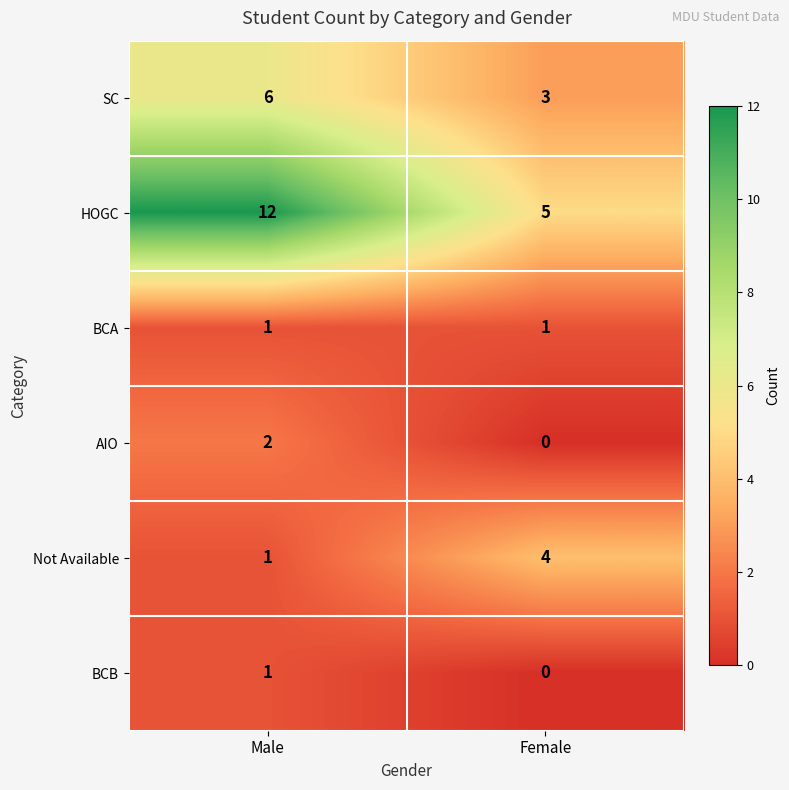

What is the difference between the maximum and minimum values in the Not Available series?

3